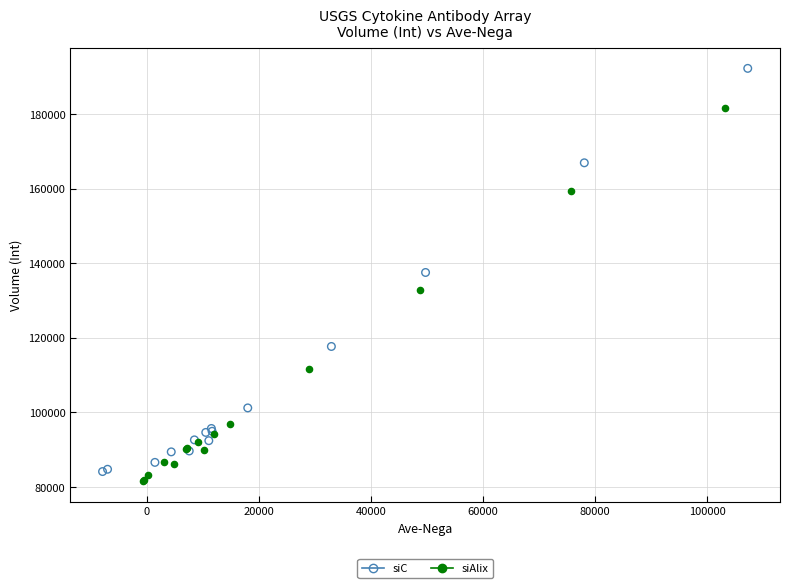

Which series has the widest spread of Y values?

siC